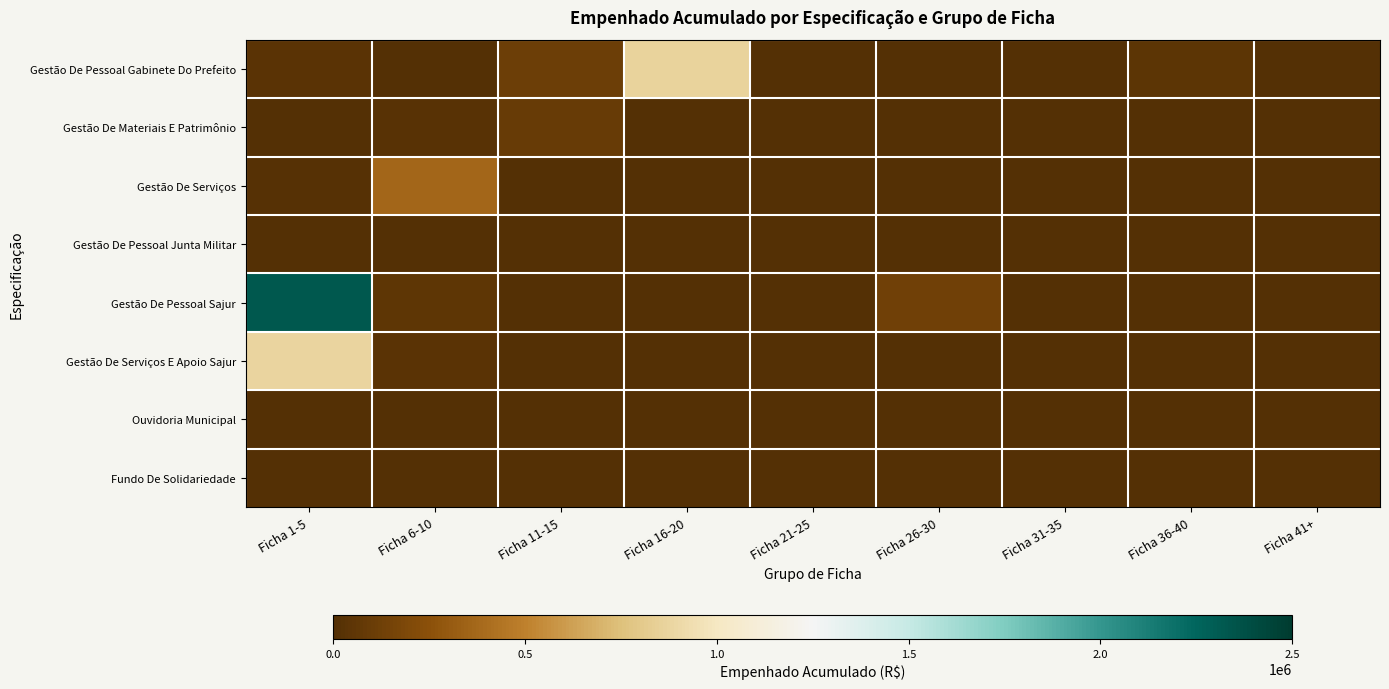

Which series has the largest total across all categories?

Gestão De Pessoal Sajur